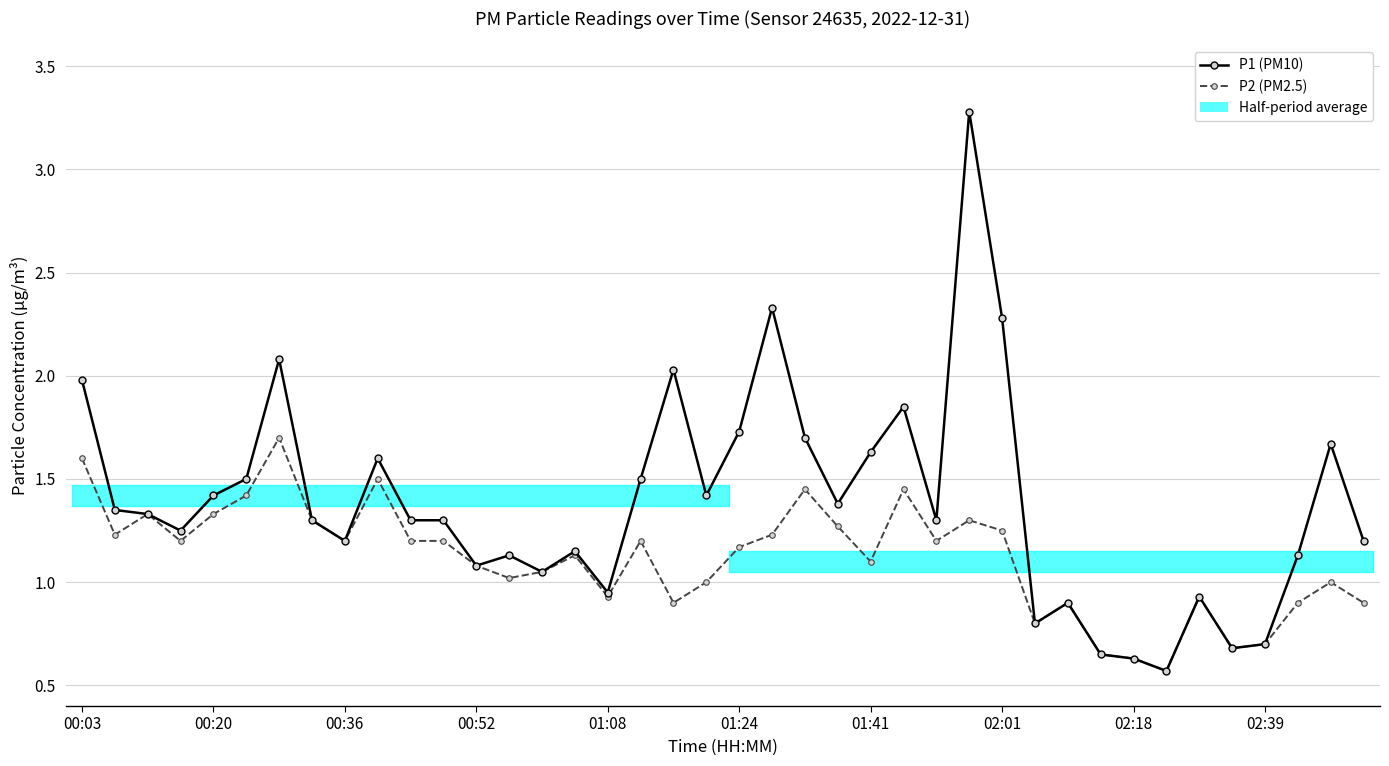

At which label does P1 (PM10) first exceed 1?

00:03